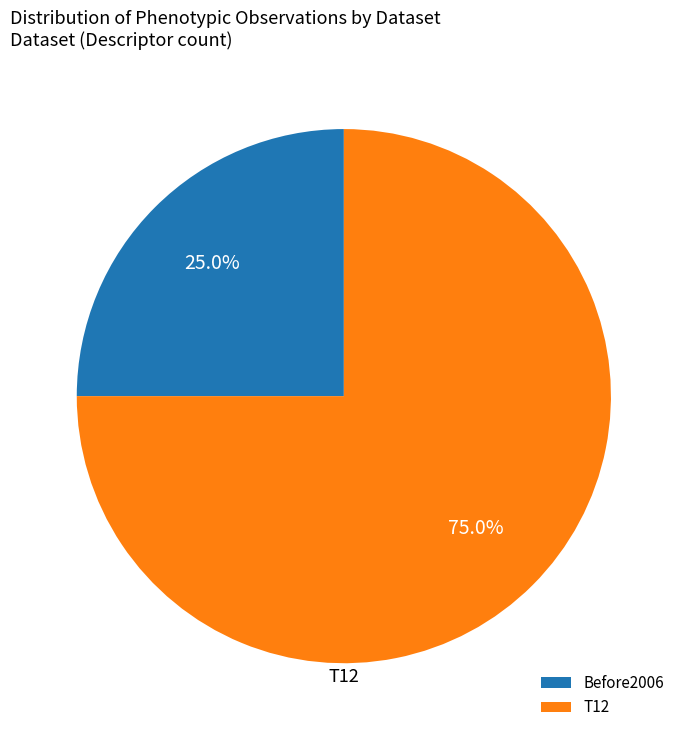

To the nearest percent, what is the average slice percentage?

50%